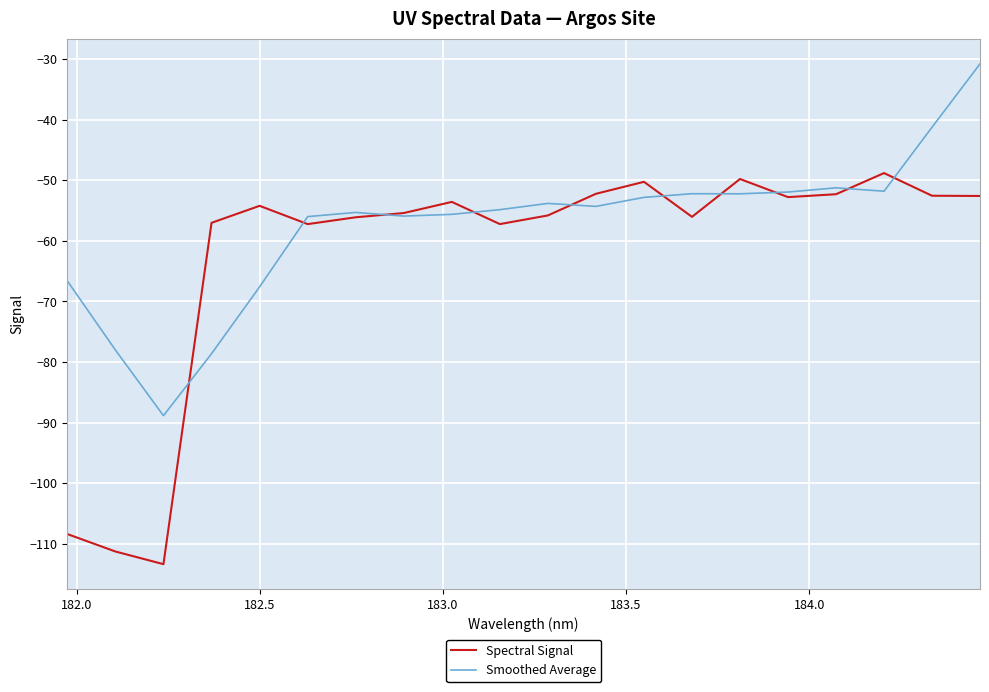

List the series in order of their overall mean, lowest first.

Spectral Signal, Smoothed Average